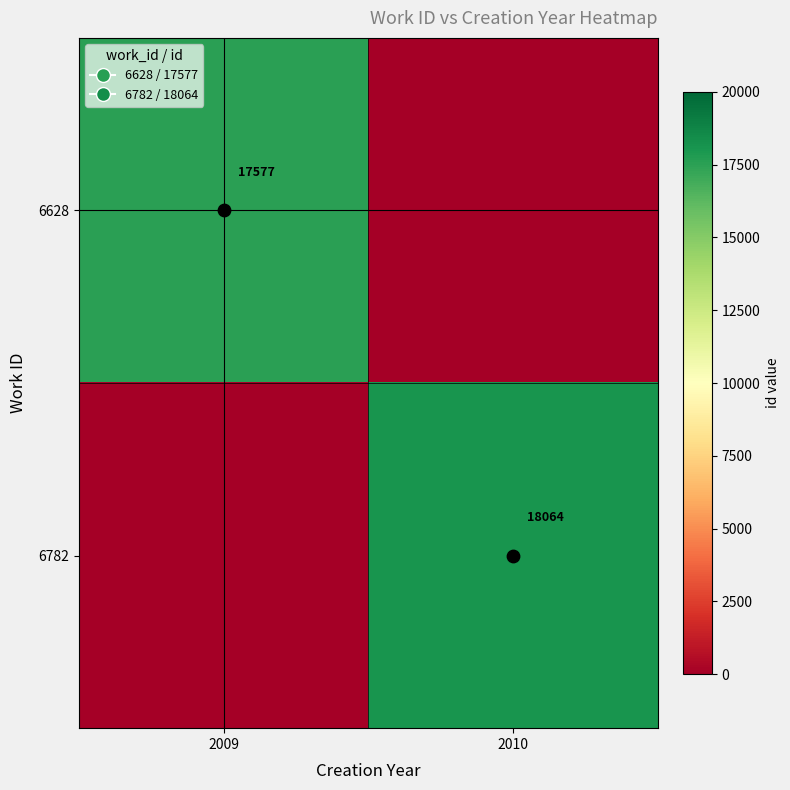

How many data points does each series have?

2